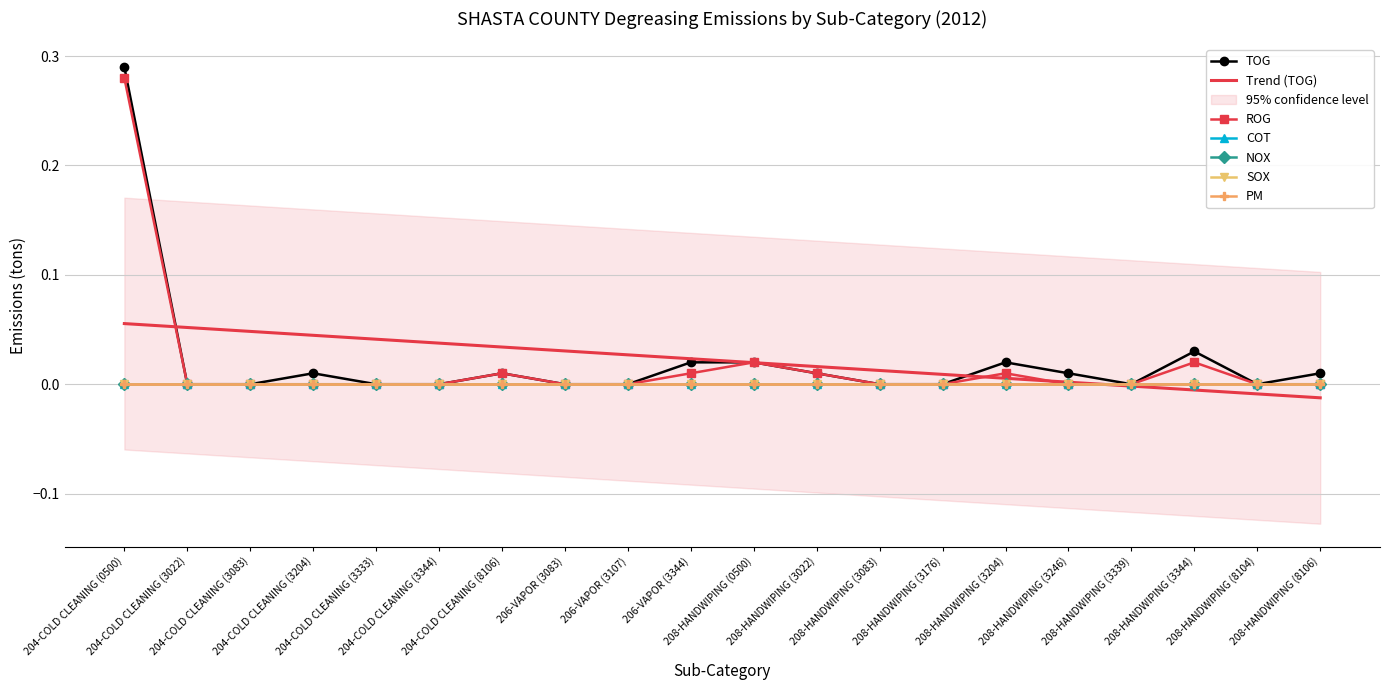

Which has a higher value, 208-HANDWIPING (3083) or 208-HANDWIPING (3022)?

208-HANDWIPING (3022)